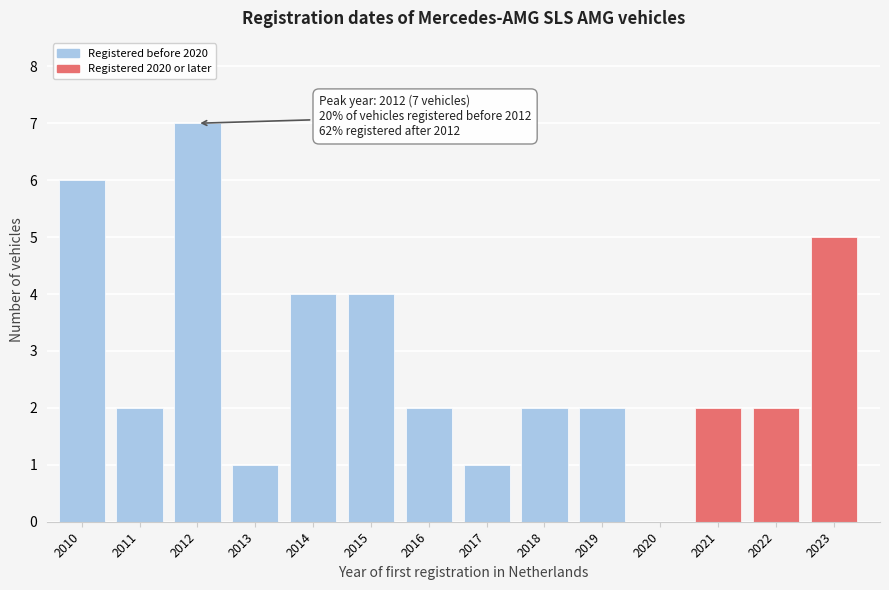

Reading left to right, list all the values displayed in this chart.

2010=6	2011=2	2012=7	2013=1	2014=4	2015=4	2016=2	2017=1	2018=2	2019=2	2020=0	2021=2	2022=2	2023=5